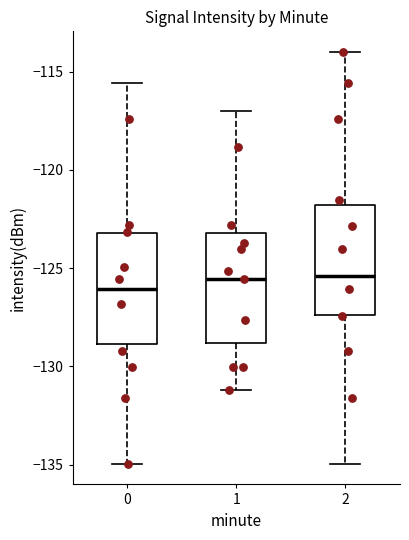

Reading left to right, read every box against the y-axis: the position of its median line, the range the box covers, and the ends of its whiskers. The values are not printed on the chart, so give them approximately, as read against the axis.

0: median -126.0, box -129.0 to -123.0, whiskers -135.0 to -115.5
1: median -125.5, box -129.0 to -123.0, whiskers -131.0 to -117.0
2: median -125.5, box -127.5 to -122.0, whiskers -135.0 to -114.0